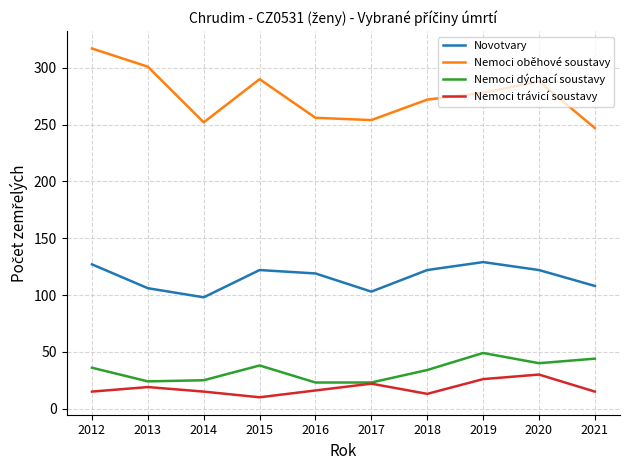

What are all the series names shown in the legend?

Novotvary, Nemoci oběhové soustavy, Nemoci dýchací soustavy, Nemoci trávicí soustavy